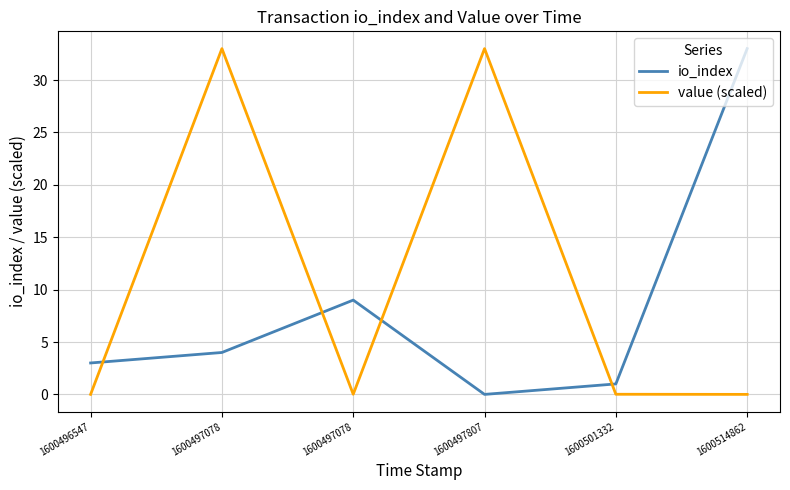

At which category does the chart reach its minimum across all series?

1600497807